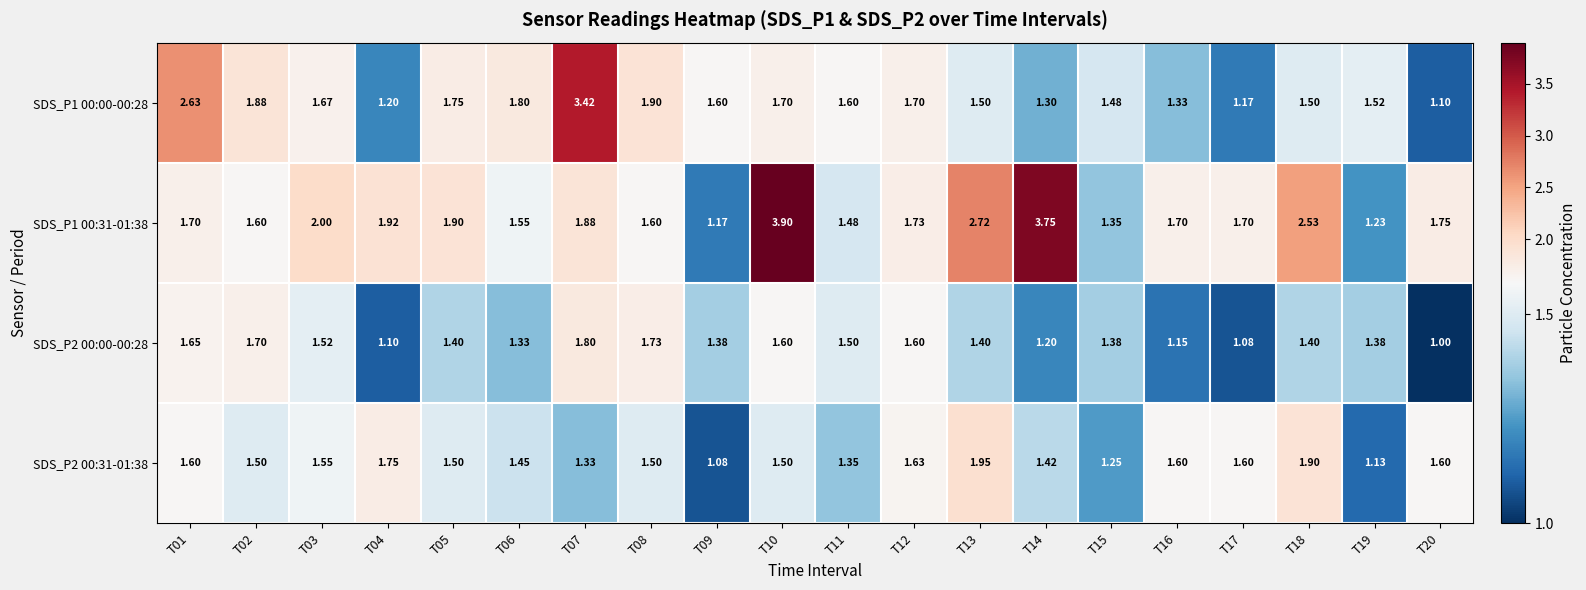

Is the value of SDS_P1 00:31-01:38 at T11 greater than the value of SDS_P2 00:00-00:28 at T07?

No